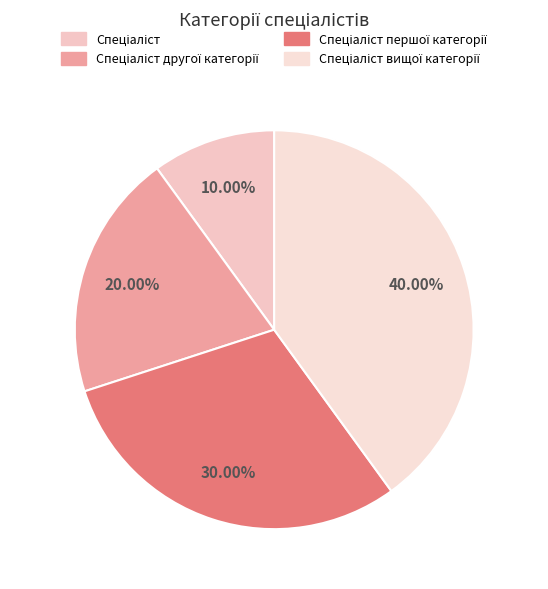

How many slices are in this pie chart?

4